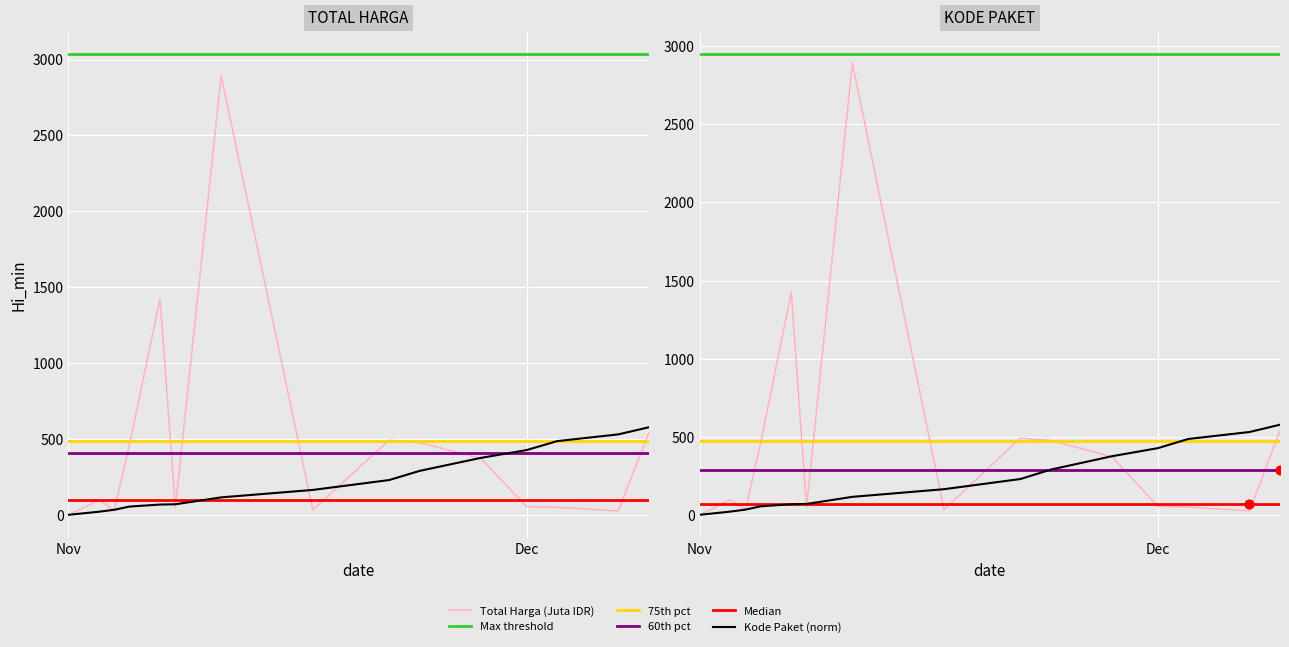

Is the value of Kode Paket at 2021-12-03 greater than the value of Total Harga (Juta) at 2021-11-01?

Yes